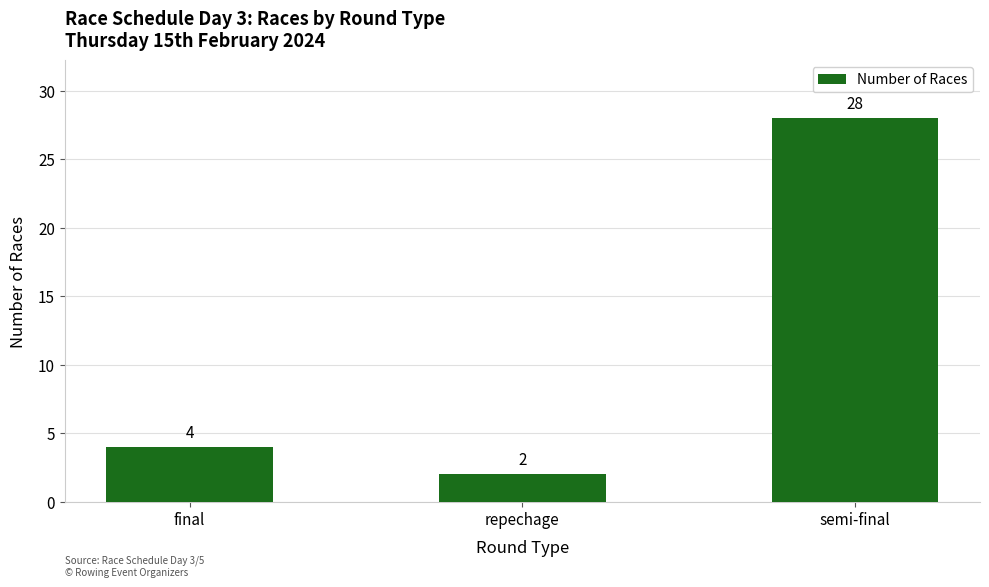

What is the change in value from final to semi-final?

+24